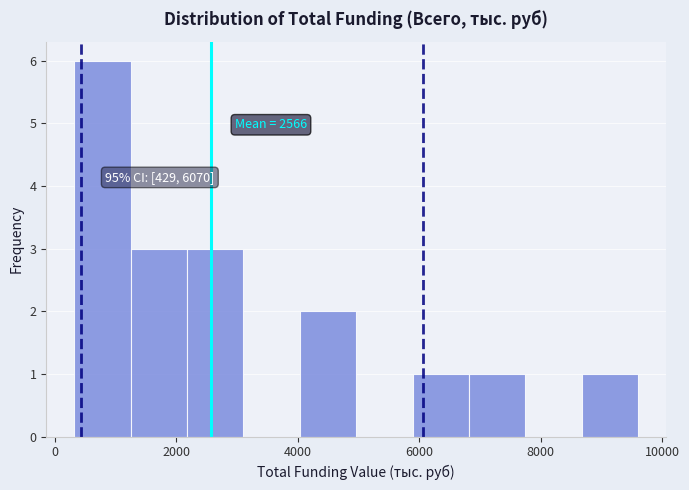

Over which range of the x-axis is the bar tallest?

400 to 1200